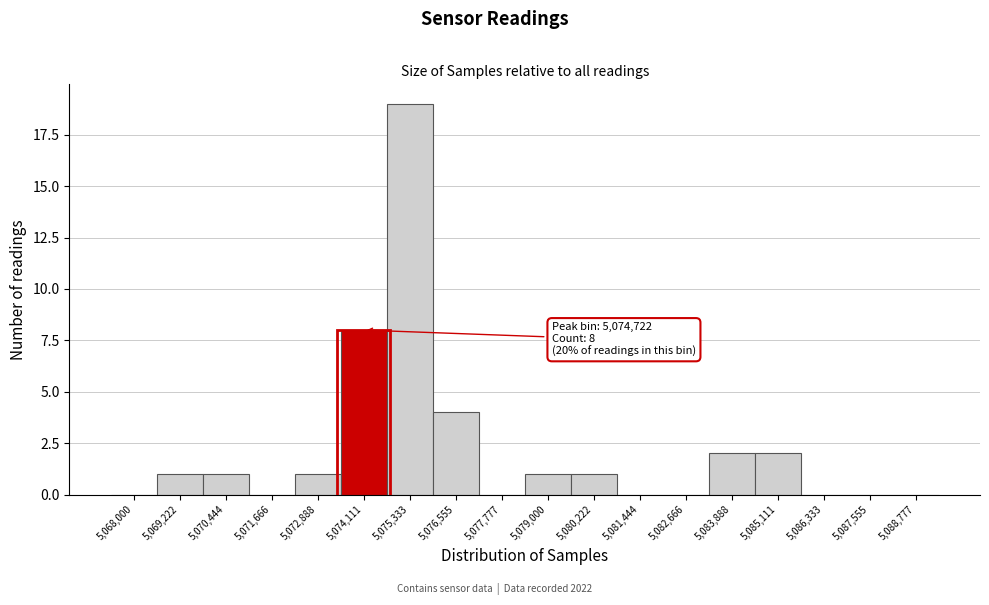

Reading left to right, list all the values displayed in this chart.

5,068,000=0	5,069,222=1	5,070,444=1	5,071,666=0	5,072,888=1	5,074,111=8	5,075,333=19	5,076,555=4	5,077,777=0	5,079,000=1	5,080,222=1	5,081,444=0	5,082,666=0	5,083,888=2	5,085,111=2	5,086,333=0	5,087,555=0	5,088,777=0